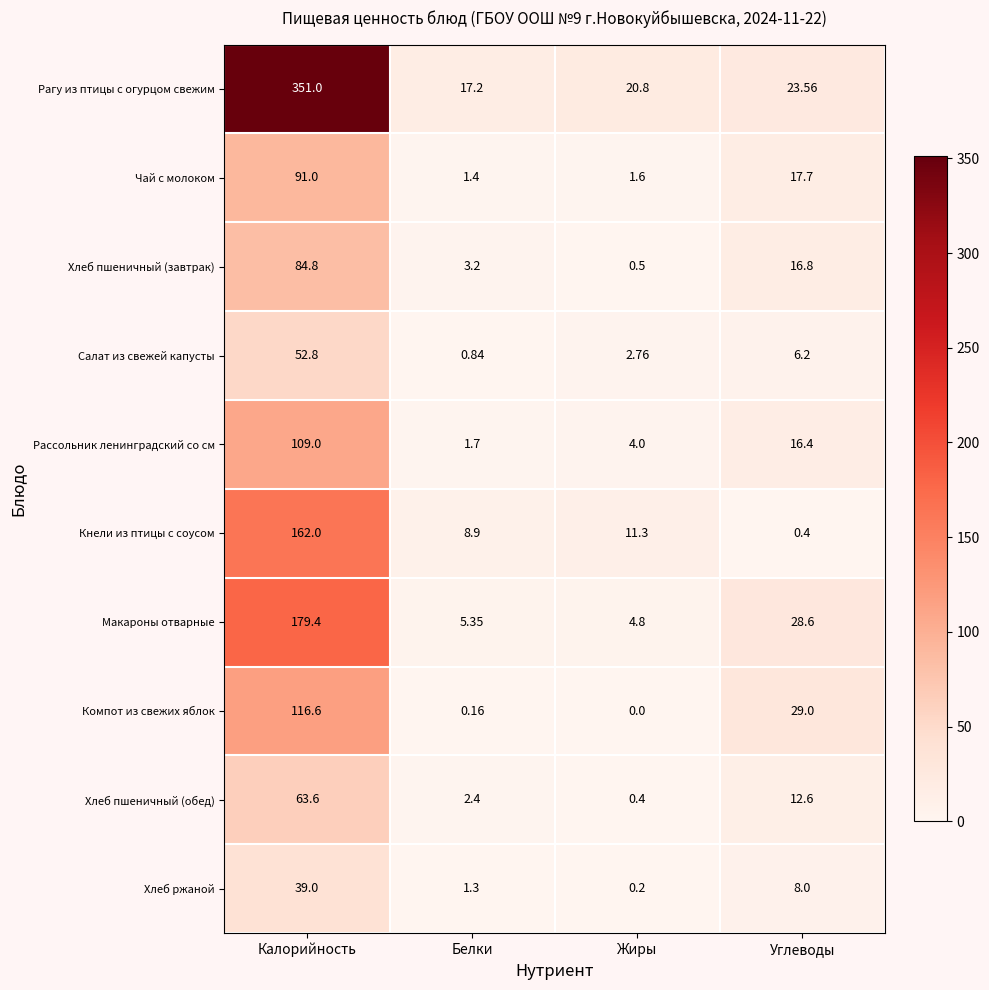

Rank the series at Белки from lowest to highest value.

Компот из свежих яблок, Салат из свежей капусты, Хлеб ржаной, Чай с молоком, Рассольник ленинградский со см, Хлеб пшеничный (обед), Хлеб пшеничный (завтрак), Макароны отварные, Кнели из птицы с соусом, Рагу из птицы с огурцом свежим